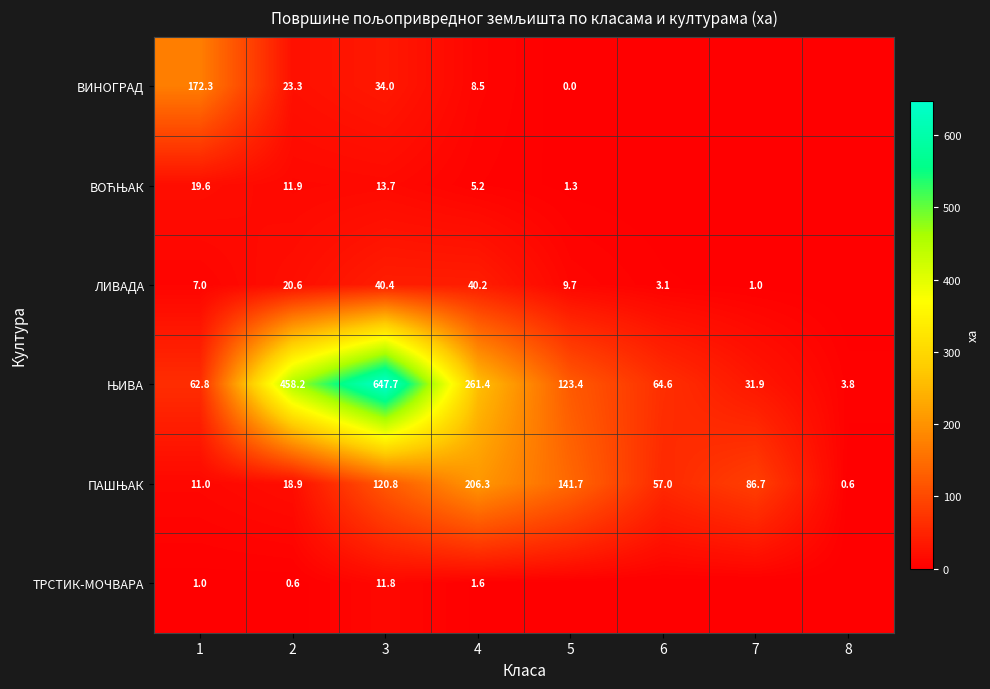

What is the difference between the ЛИВАДА values at 5 and 7?

8.7